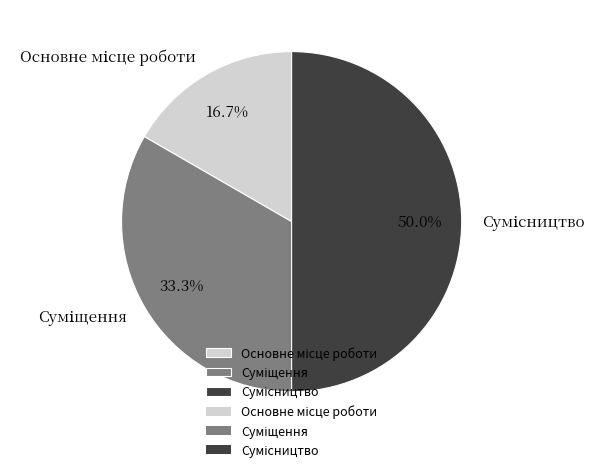

Which slice is the smallest?

Основне місце роботи